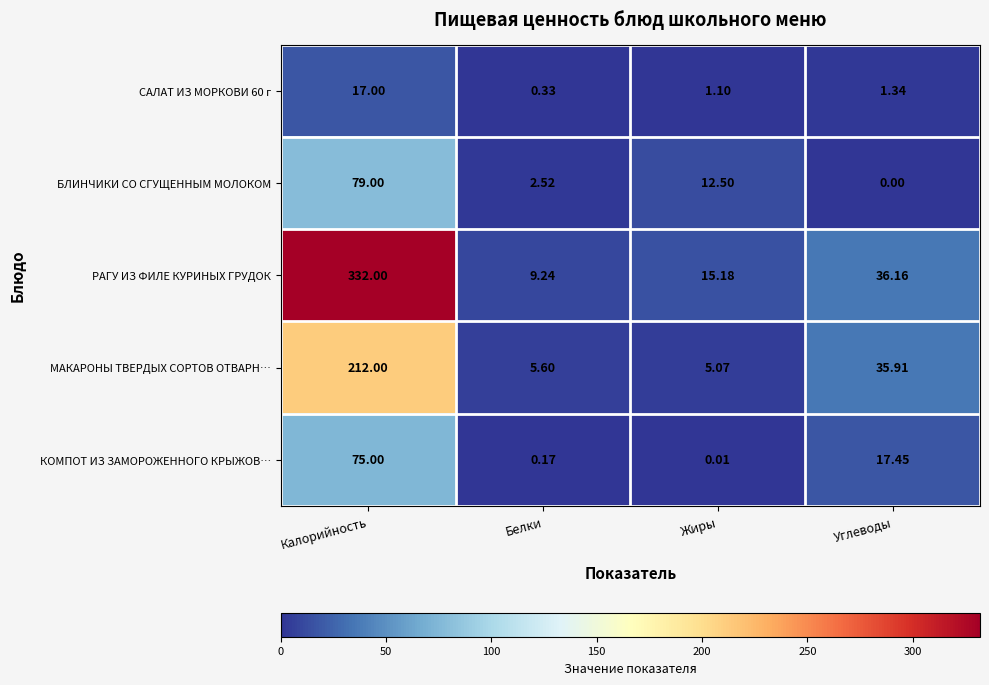

Which series has the largest total across all categories?

РАГУ ИЗ ФИЛЕ КУРИНЫХ ГРУДОК